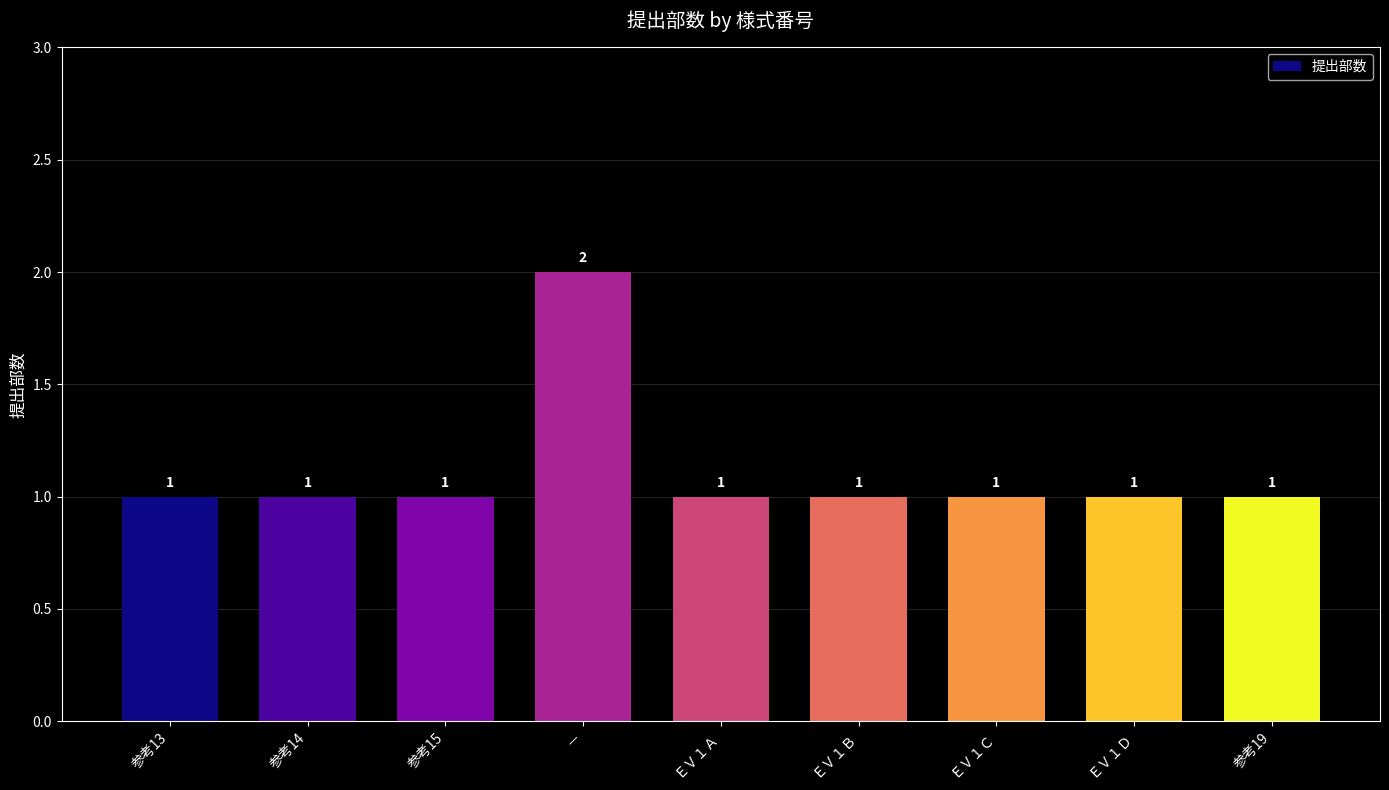

What is the average value?

1